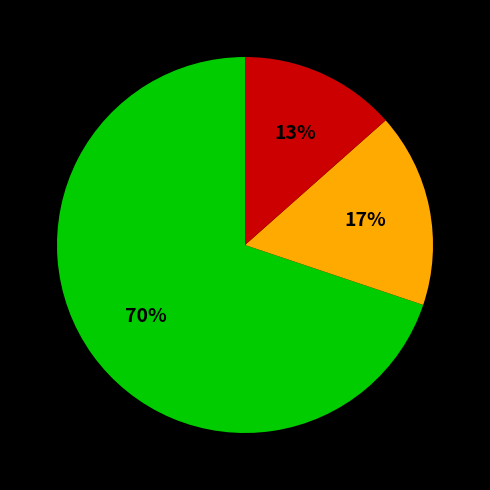

To the nearest percent, what is the average slice percentage?

33%